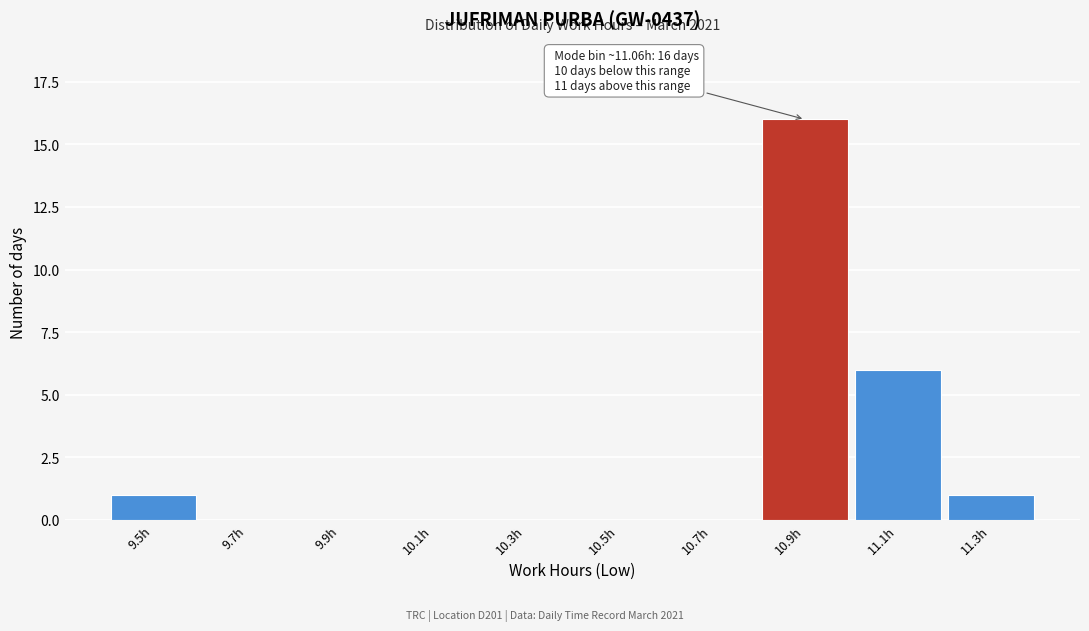

Reading right to left, transcribe all the data shown in this chart.

11.3h=1	11.1h=6	10.9h=16	10.7h=0	10.5h=0	10.3h=0	10.1h=0	9.9h=0	9.7h=0	9.5h=1